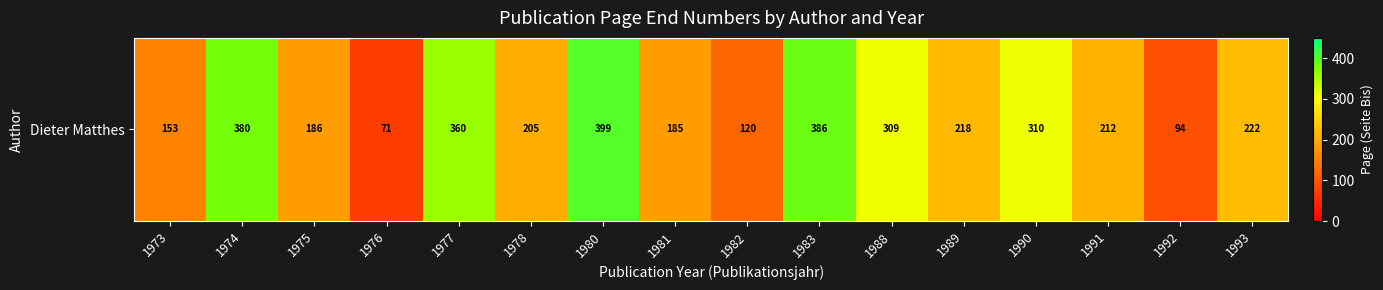

Between 1976 and 1988, which is larger?

1988